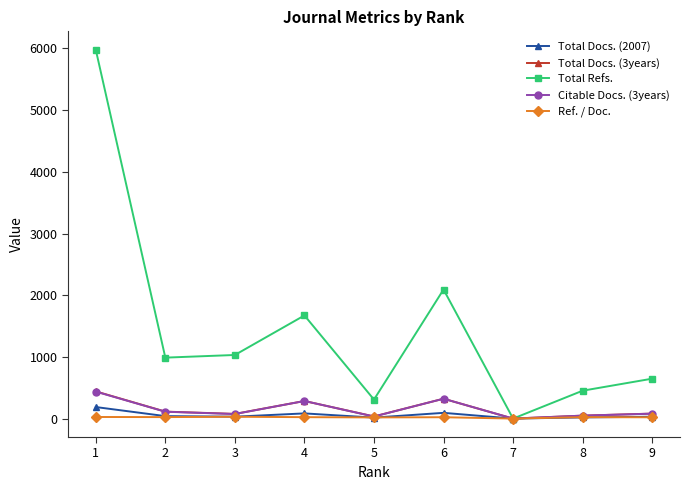

How many lines are shown in the chart?

5